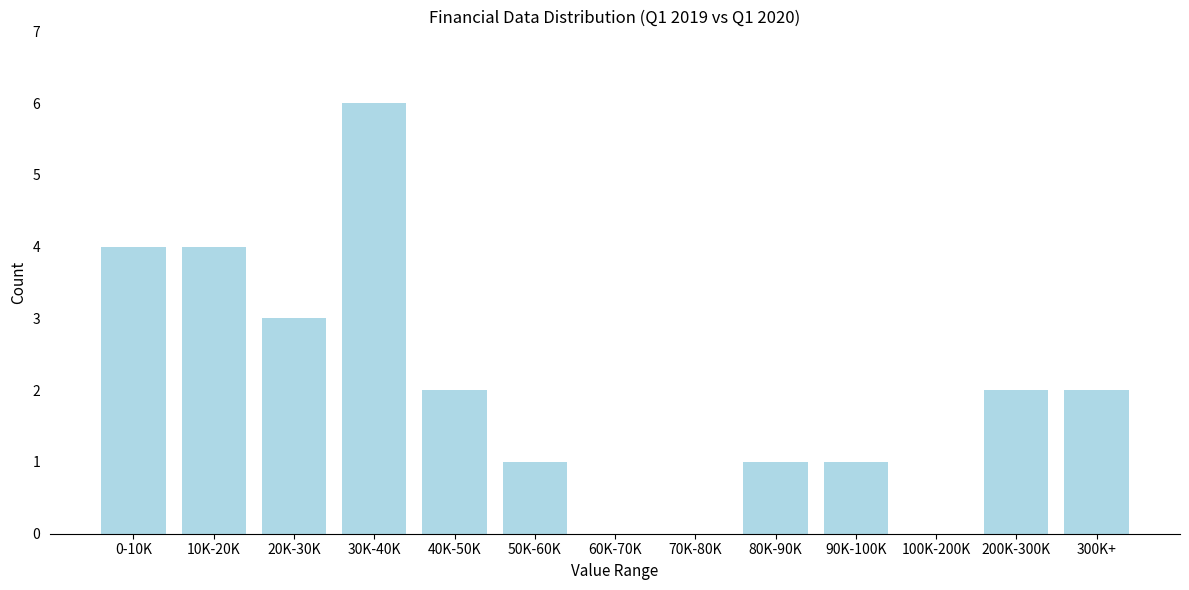

Reading left to right, list all the values displayed in this chart.

0-10K=4	10K-20K=4	20K-30K=3	30K-40K=6	40K-50K=2	50K-60K=1	60K-70K=0	70K-80K=0	80K-90K=1	90K-100K=1	100K-200K=0	200K-300K=2	300K+=2